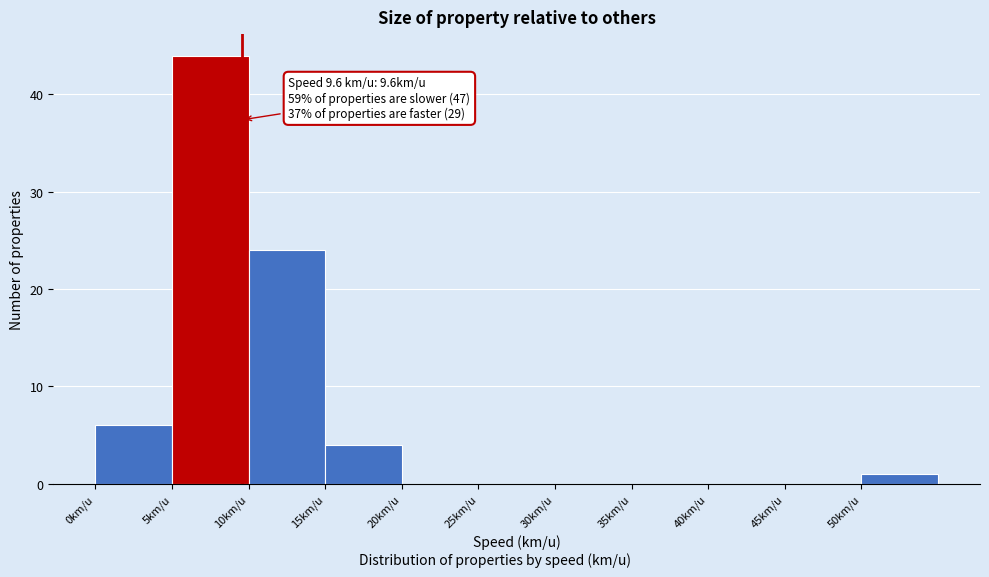

Over which range of the x-axis is the bar tallest?

5 to 10